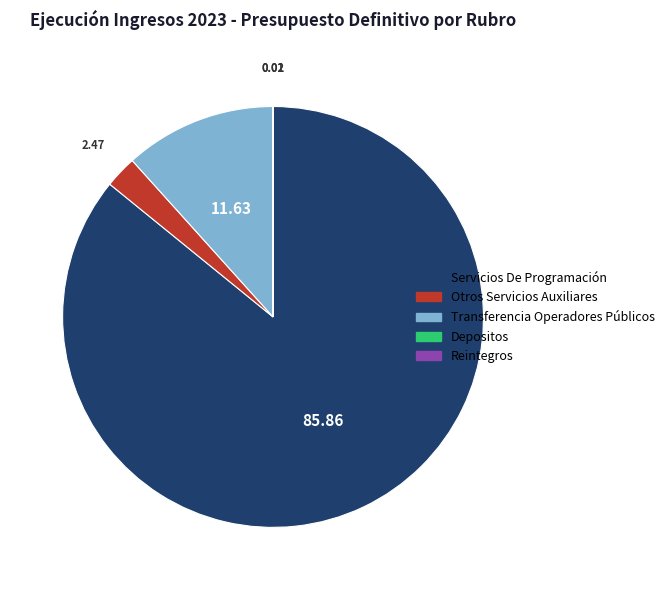

Which category accounts for the majority?

Servicios De Programación